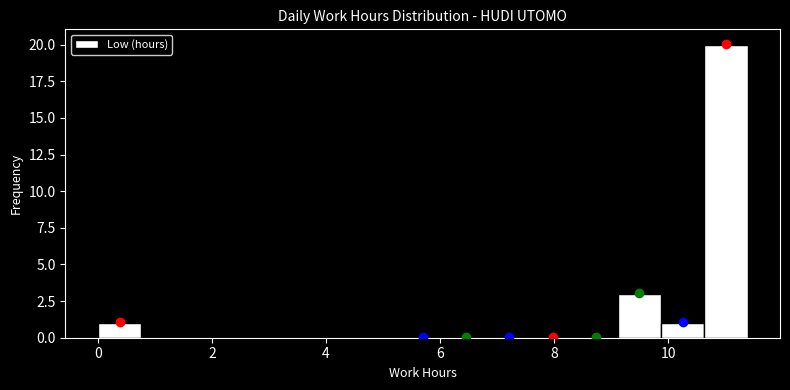

Read against the x-axis, roughly where is the centre of the tallest bar?

11.0